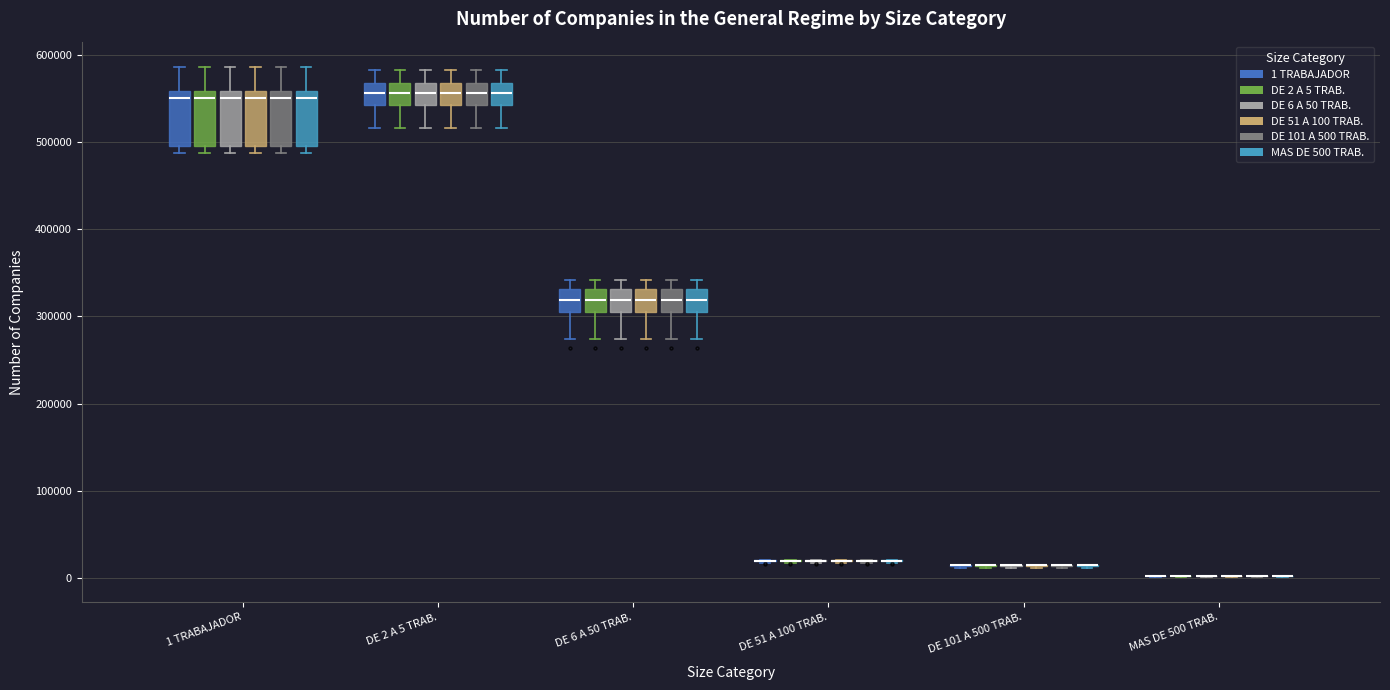

Reading left to right, transcribe this box plot: for each box, give where its median line is, the range the box spans, and where its two whiskers end, as read against the y-axis. The values are not printed on the chart, so give them approximately, as read against the axis.

1 TRABAJADOR (1 TRABAJADOR): median 550000, box 500000 to 560000, whiskers 490000 to 590000
1 TRABAJADOR (DE 2 A 5 TRAB.): median 550000, box 500000 to 560000, whiskers 490000 to 590000
1 TRABAJADOR (DE 6 A 50 TRAB.): median 550000, box 500000 to 560000, whiskers 490000 to 590000
1 TRABAJADOR (DE 51 A 100 TRAB.): median 550000, box 500000 to 560000, whiskers 490000 to 590000
1 TRABAJADOR (DE 101 A 500 TRAB.): median 550000, box 500000 to 560000, whiskers 490000 to 590000
1 TRABAJADOR (MAS DE 500 TRAB.): median 550000, box 500000 to 560000, whiskers 490000 to 590000
DE 2 A 5 TRAB. (1 TRABAJADOR): median 560000, box 540000 to 570000, whiskers 520000 to 580000
DE 2 A 5 TRAB. (DE 2 A 5 TRAB.): median 560000, box 540000 to 570000, whiskers 520000 to 580000
DE 2 A 5 TRAB. (DE 6 A 50 TRAB.): median 560000, box 540000 to 570000, whiskers 520000 to 580000
DE 2 A 5 TRAB. (DE 51 A 100 TRAB.): median 560000, box 540000 to 570000, whiskers 520000 to 580000
DE 2 A 5 TRAB. (DE 101 A 500 TRAB.): median 560000, box 540000 to 570000, whiskers 520000 to 580000
DE 2 A 5 TRAB. (MAS DE 500 TRAB.): median 560000, box 540000 to 570000, whiskers 520000 to 580000
DE 6 A 50 TRAB. (1 TRABAJADOR): median 320000, box 310000 to 330000, whiskers 270000 to 340000
DE 6 A 50 TRAB. (DE 2 A 5 TRAB.): median 320000, box 310000 to 330000, whiskers 270000 to 340000
DE 6 A 50 TRAB. (DE 6 A 50 TRAB.): median 320000, box 310000 to 330000, whiskers 270000 to 340000
DE 6 A 50 TRAB. (DE 51 A 100 TRAB.): median 320000, box 310000 to 330000, whiskers 270000 to 340000
DE 6 A 50 TRAB. (DE 101 A 500 TRAB.): median 320000, box 310000 to 330000, whiskers 270000 to 340000
DE 6 A 50 TRAB. (MAS DE 500 TRAB.): median 320000, box 310000 to 330000, whiskers 270000 to 340000
DE 51 A 100 TRAB. (1 TRABAJADOR): box collapsed to a line at 20000, whiskers 20000 to 20000
DE 51 A 100 TRAB. (DE 2 A 5 TRAB.): box collapsed to a line at 20000, whiskers 20000 to 20000
DE 51 A 100 TRAB. (DE 6 A 50 TRAB.): box collapsed to a line at 20000, whiskers 20000 to 20000
DE 51 A 100 TRAB. (DE 51 A 100 TRAB.): box collapsed to a line at 20000, whiskers 20000 to 20000
DE 51 A 100 TRAB. (DE 101 A 500 TRAB.): box collapsed to a line at 20000, whiskers 20000 to 20000
DE 51 A 100 TRAB. (MAS DE 500 TRAB.): box collapsed to a line at 20000, whiskers 20000 to 20000
DE 101 A 500 TRAB. (1 TRABAJADOR): box collapsed to a line at 10000, whiskers 10000 to 20000
DE 101 A 500 TRAB. (DE 2 A 5 TRAB.): box collapsed to a line at 10000, whiskers 10000 to 20000
DE 101 A 500 TRAB. (DE 6 A 50 TRAB.): box collapsed to a line at 10000, whiskers 10000 to 20000
DE 101 A 500 TRAB. (DE 51 A 100 TRAB.): box collapsed to a line at 10000, whiskers 10000 to 20000
DE 101 A 500 TRAB. (DE 101 A 500 TRAB.): box collapsed to a line at 10000, whiskers 10000 to 20000
DE 101 A 500 TRAB. (MAS DE 500 TRAB.): box collapsed to a line at 10000, whiskers 10000 to 20000
MAS DE 500 TRAB. (1 TRABAJADOR): box collapsed to a line at 0, whiskers 0 to 0
MAS DE 500 TRAB. (DE 2 A 5 TRAB.): box collapsed to a line at 0, whiskers 0 to 0
MAS DE 500 TRAB. (DE 6 A 50 TRAB.): box collapsed to a line at 0, whiskers 0 to 0
MAS DE 500 TRAB. (DE 51 A 100 TRAB.): box collapsed to a line at 0, whiskers 0 to 0
MAS DE 500 TRAB. (DE 101 A 500 TRAB.): box collapsed to a line at 0, whiskers 0 to 0
MAS DE 500 TRAB. (MAS DE 500 TRAB.): box collapsed to a line at 0, whiskers 0 to 0